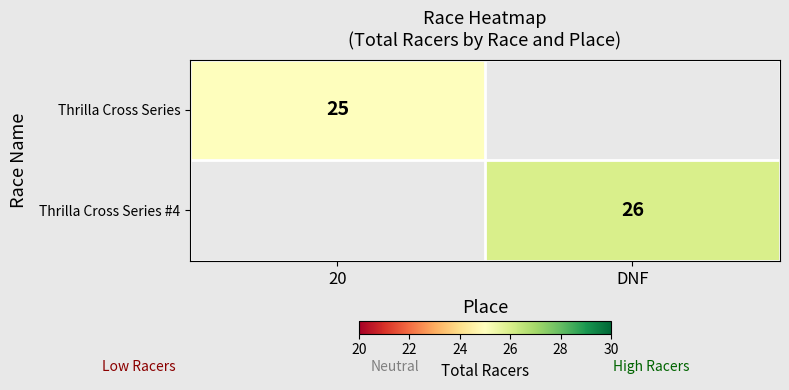

The value of Thrilla Cross Series #4 at DNF is 34.9. True or false?

False